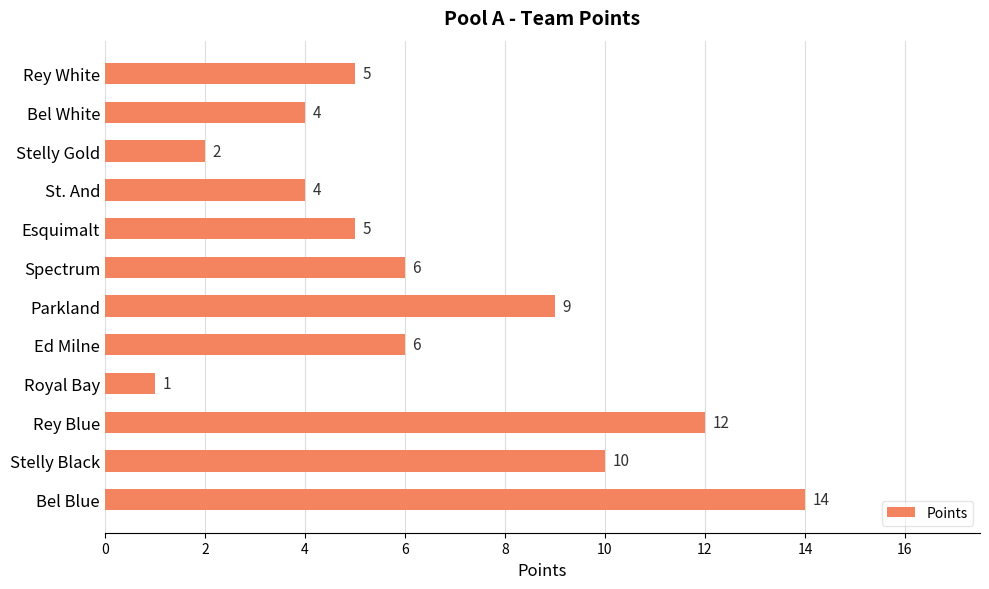

How many bars are there in total?

12